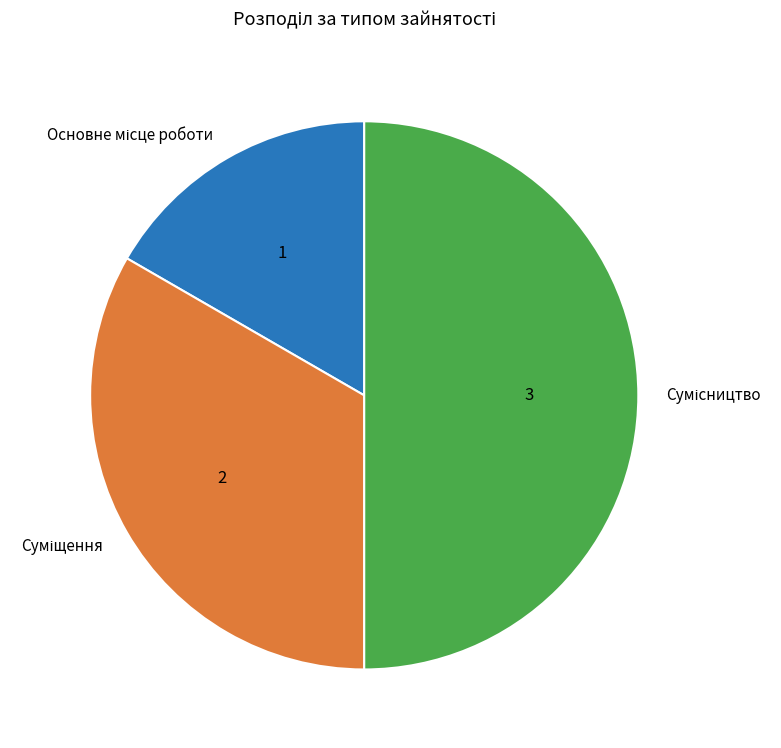

How many slices are in this pie chart?

3